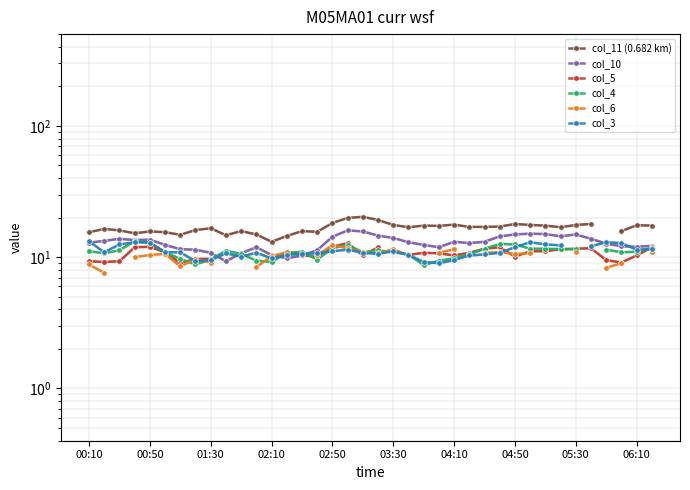

Rank the series at 02:10 from highest to lowest value.

col_11 (0.682 km), col_10, col_4, col_3, col_5, col_6